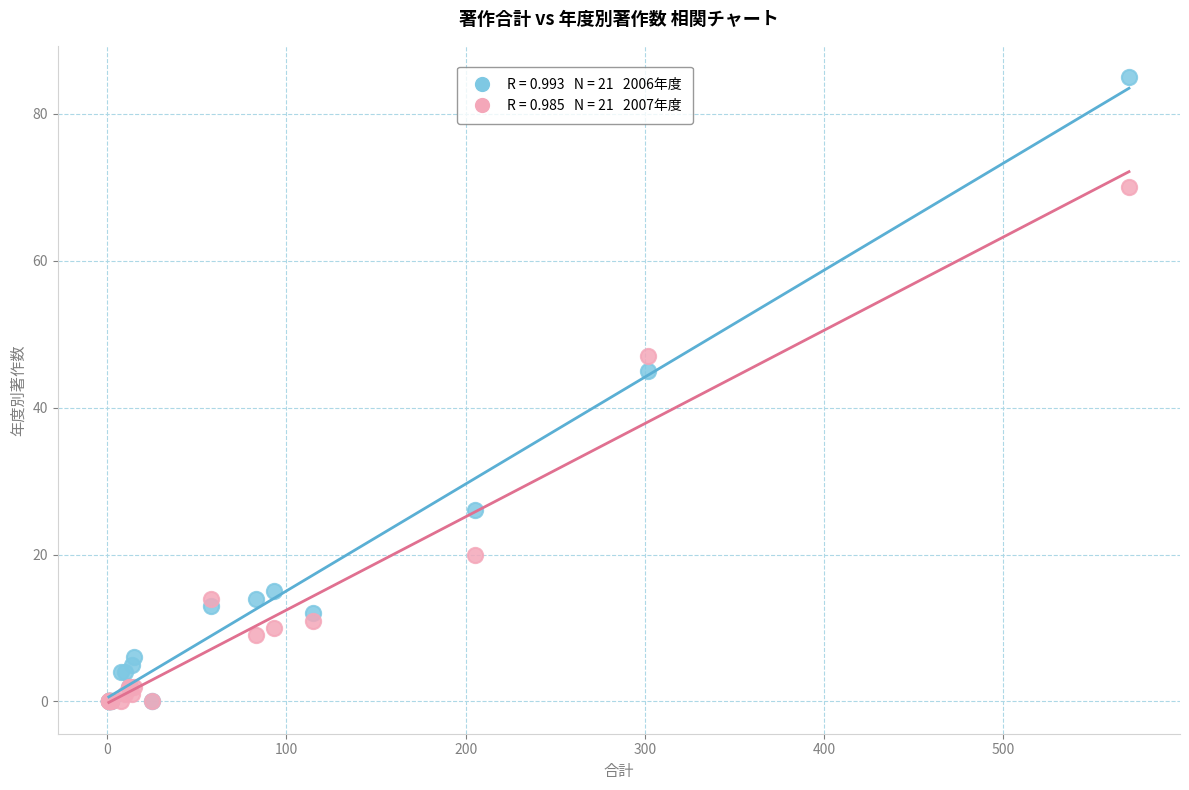

Across all series, what Y value is closest to 42?

45